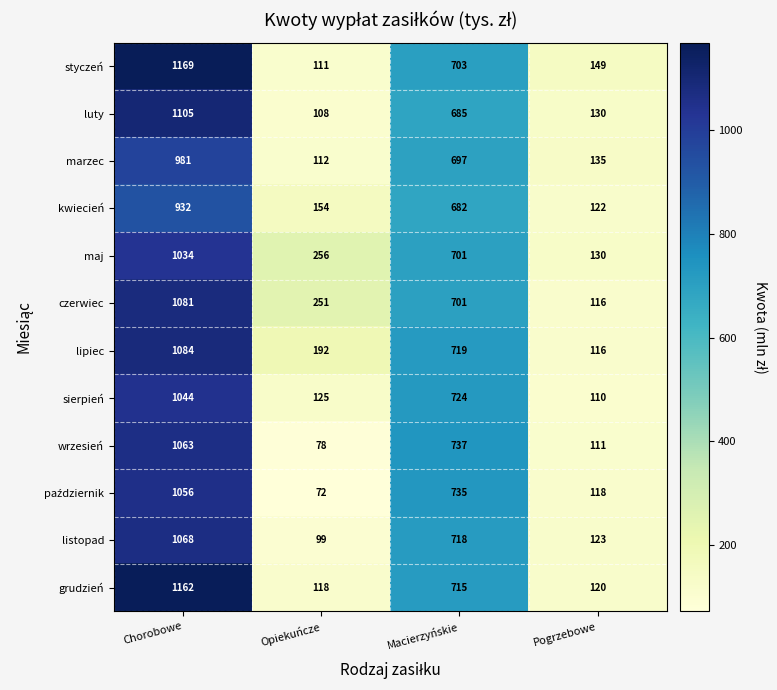

What is the difference between the listopad values at Chorobowe and Macierzyńskie?

350